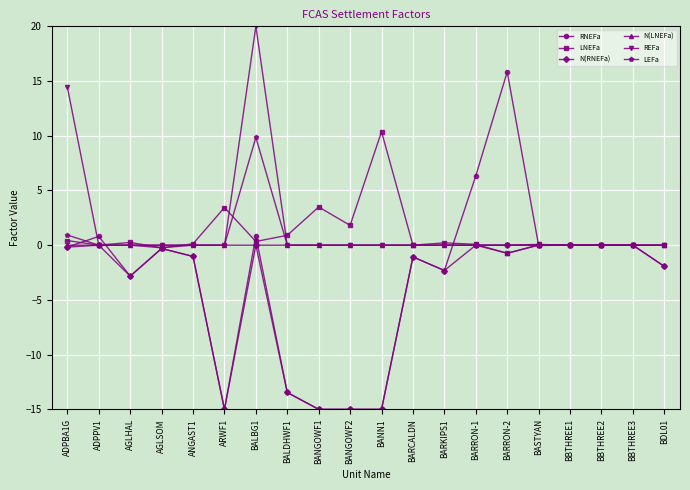

Which label corresponds to the largest value in the chart?

BALBG1